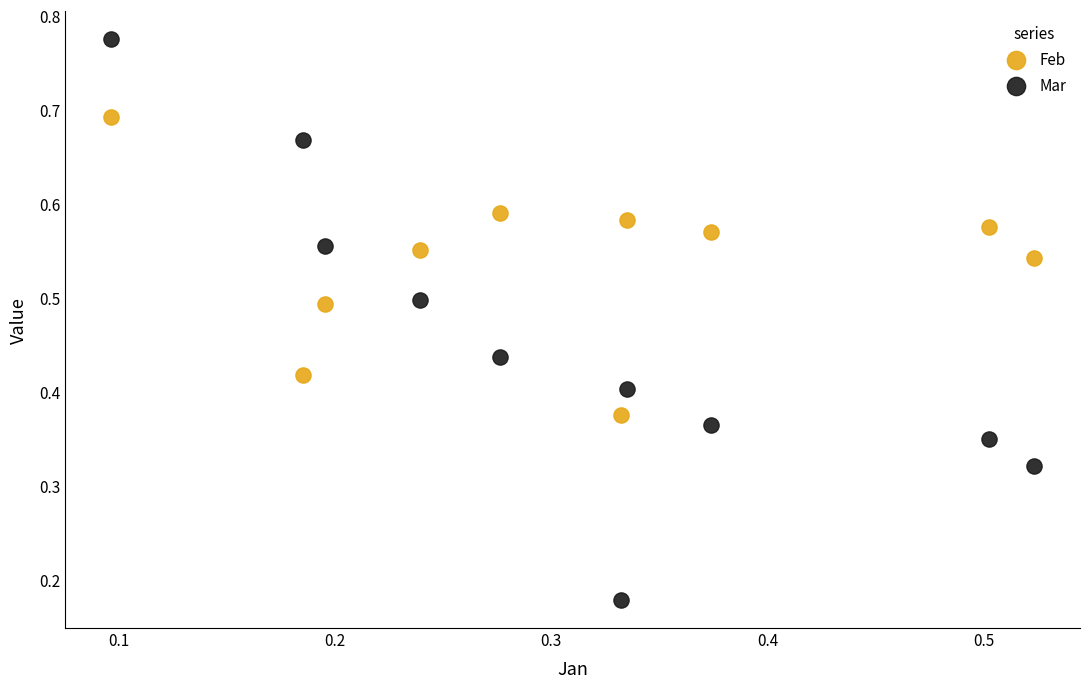

Which series has the widest spread of Y values?

Mar